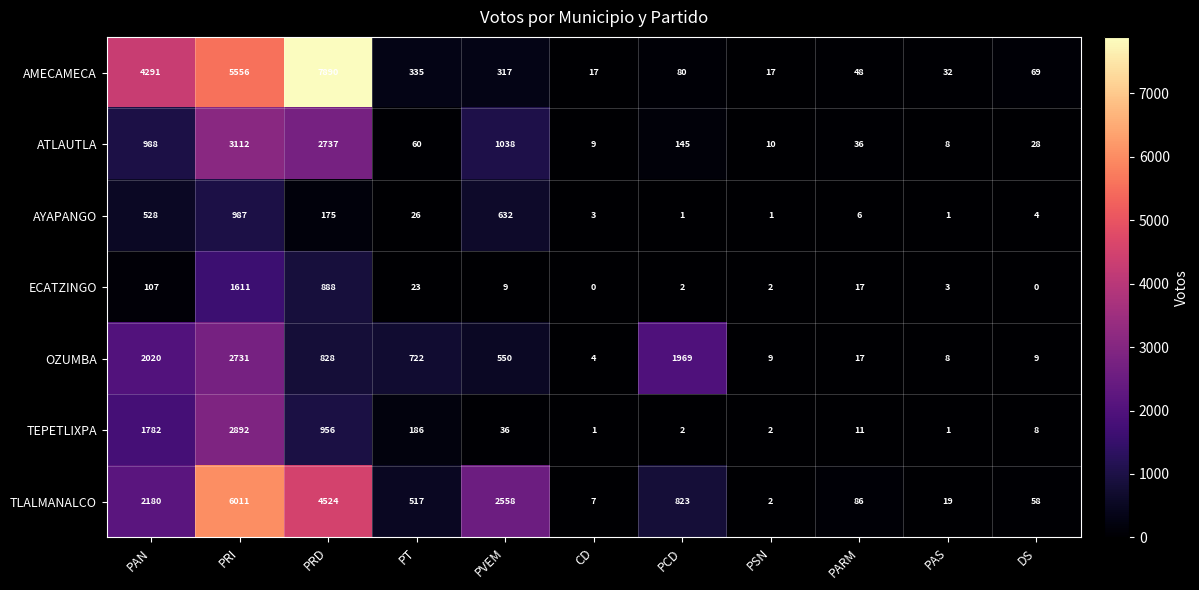

The value of OZUMBA at PARM is 17. True or false?

True